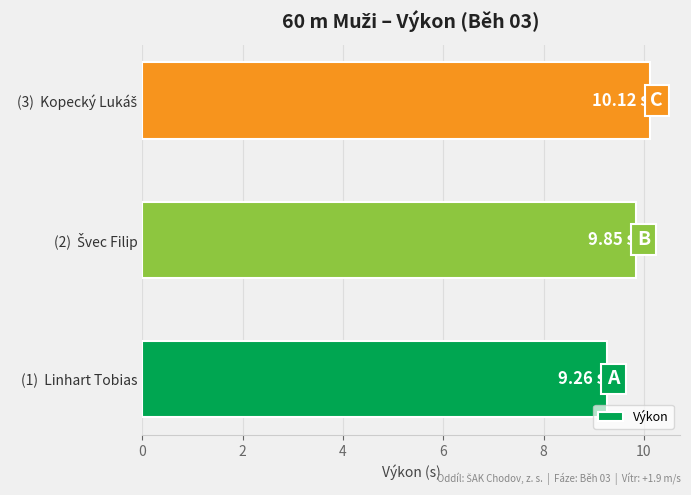

What is the difference between the maximum and second lowest values?

0.3